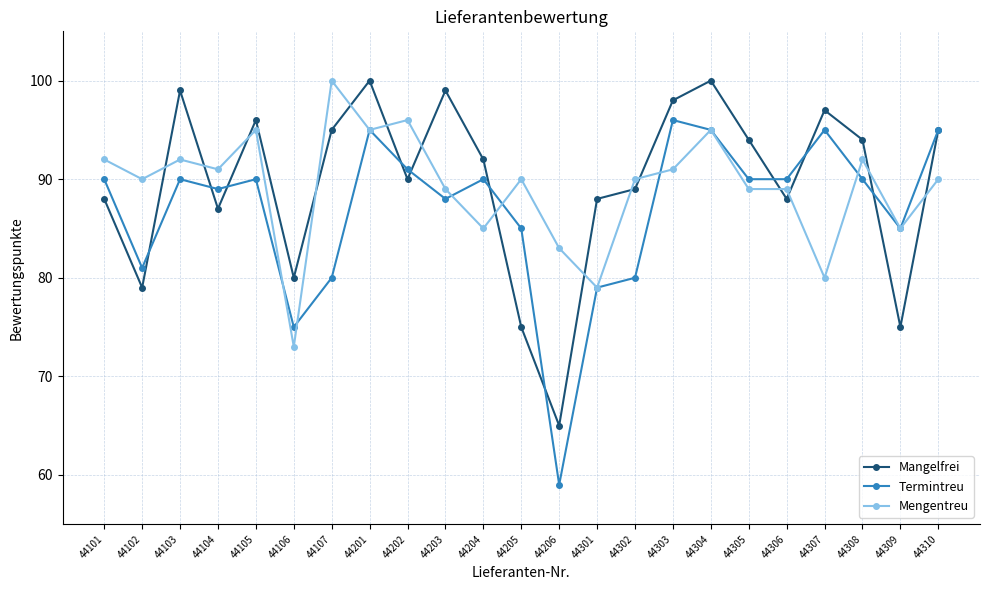

After their last crossing, which series has the higher values: Mangelfrei or Mengentreu?

Mangelfrei